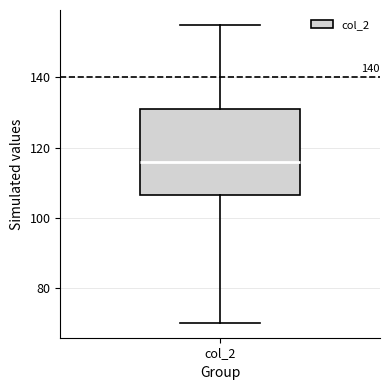

Read this box plot against the y-axis: the position of the median line, the range covered by the box, and the ends of both whiskers. The values are not printed on the chart, so give them approximately, as read against the axis.

median 116, box 106 to 132, whiskers 70 to 156